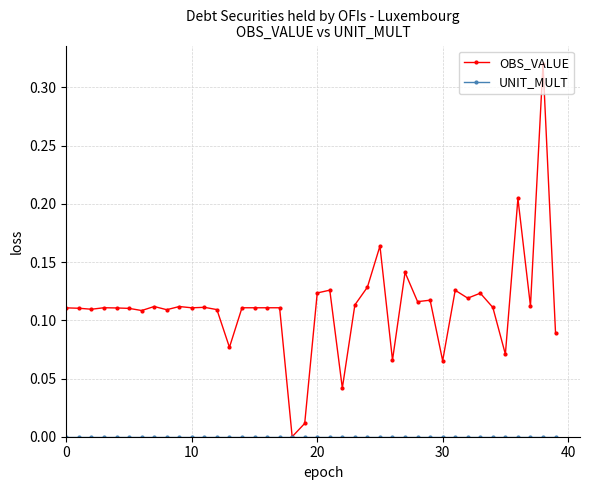

Which series has the largest range (max minus min)?

OBS_VALUE